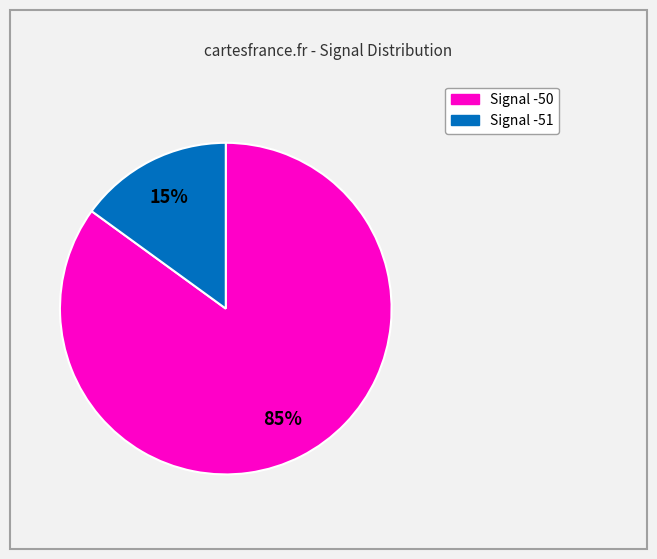

To the nearest percent, what is the difference between the largest and smallest slice percentages?

70%